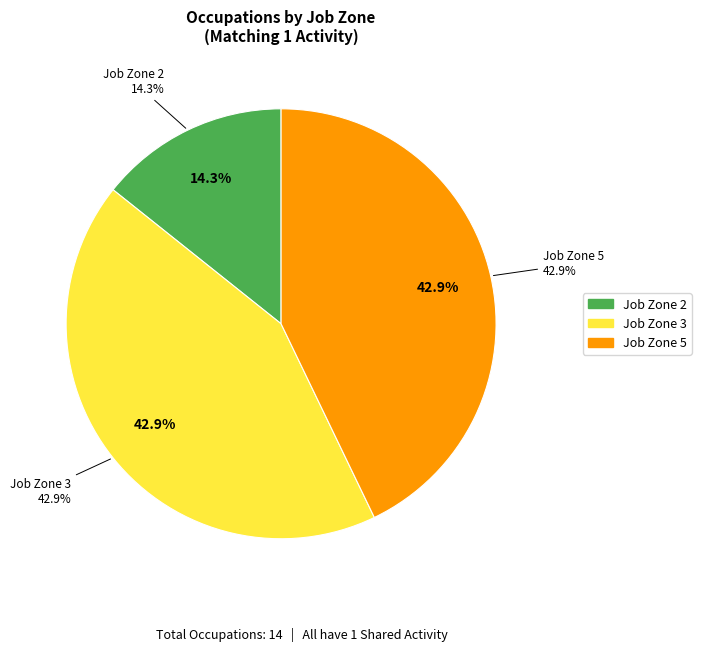

Does any single category account for the majority?

Yes